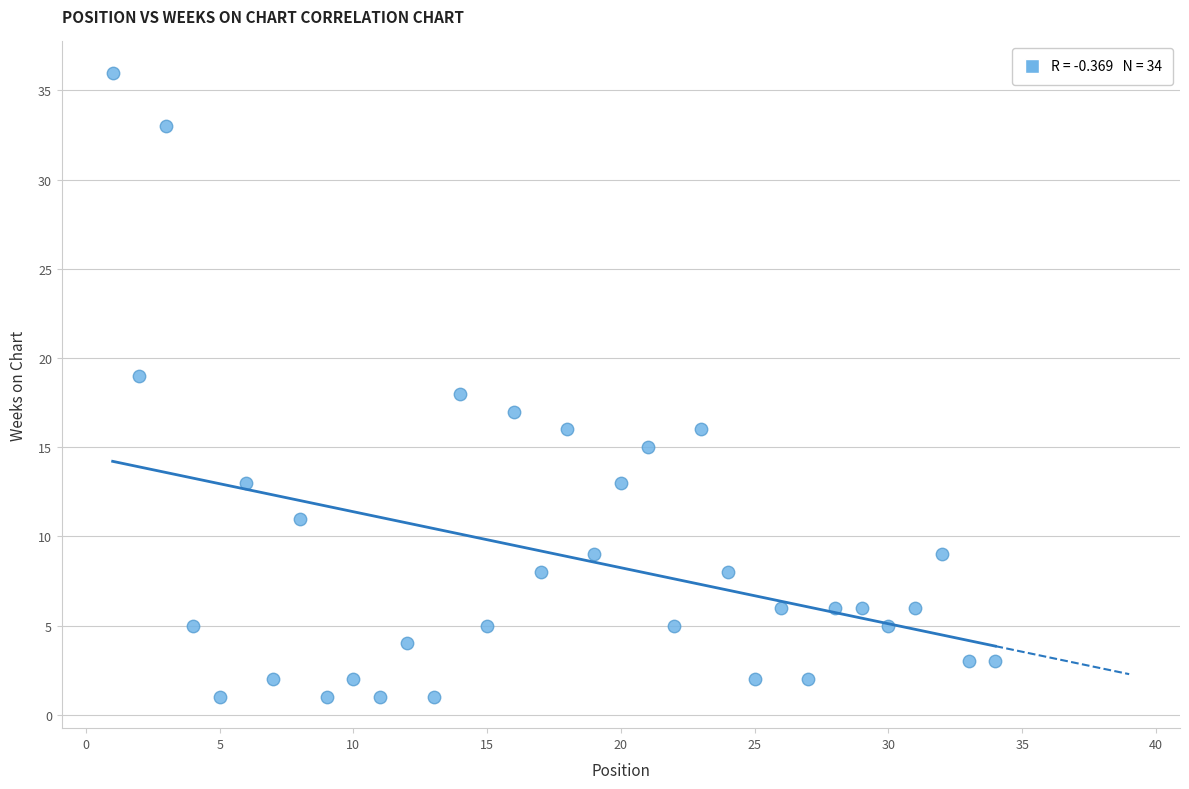

What is the range of Y values (max minus min)?

35